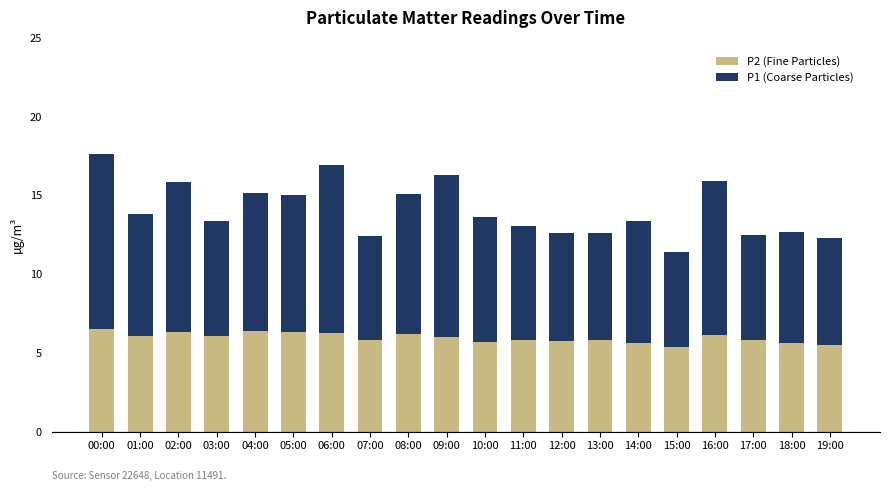

What is the sum of all P2 (Fine Particles) values?

119.2